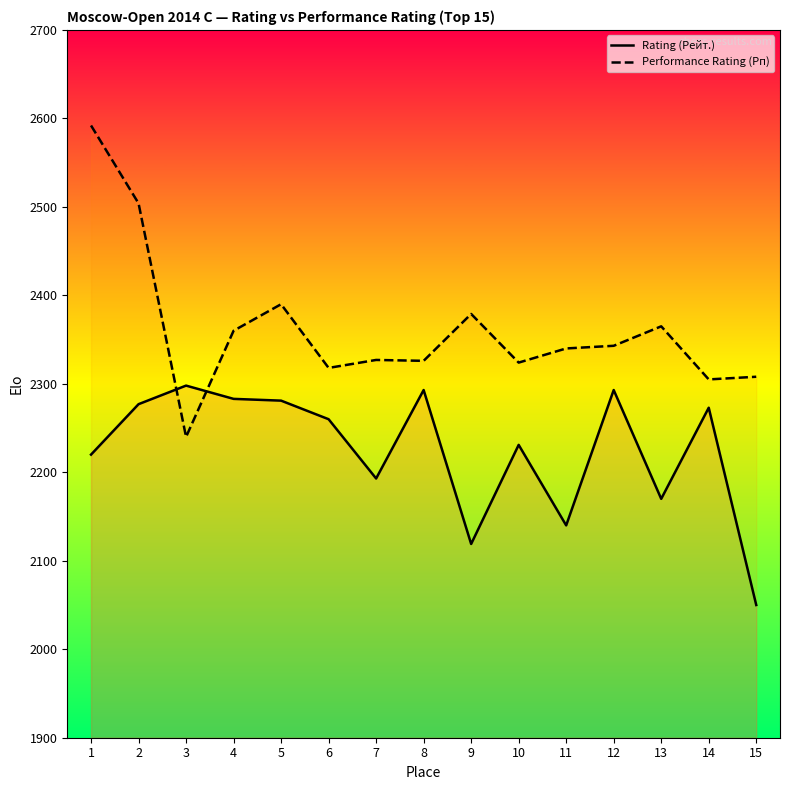

At which label does Performance Rating (Рп) first exceed 2340?

1